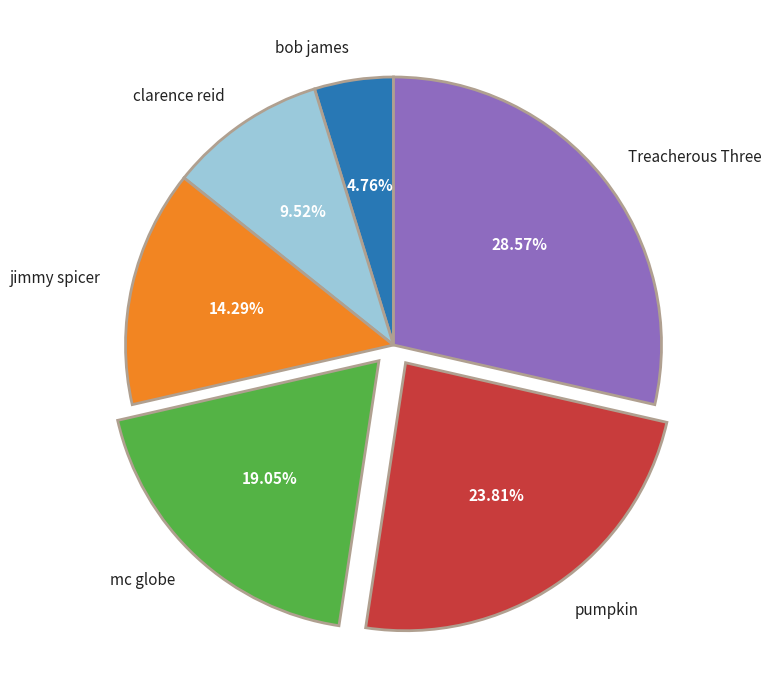

The bob james slice represents 5% of the pie. True or false?

True